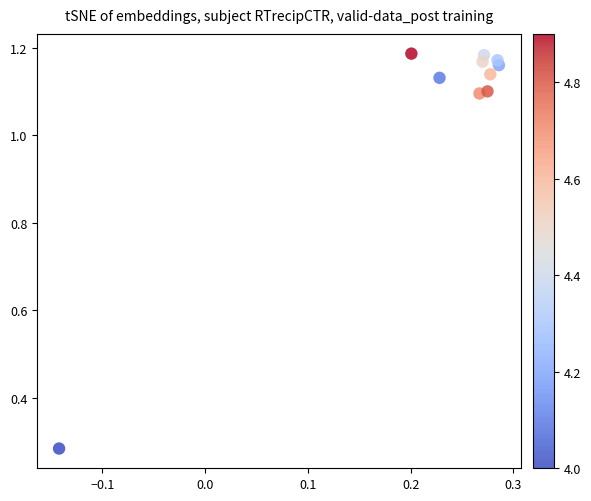

What is the range of Y values (max minus min)?

0.9